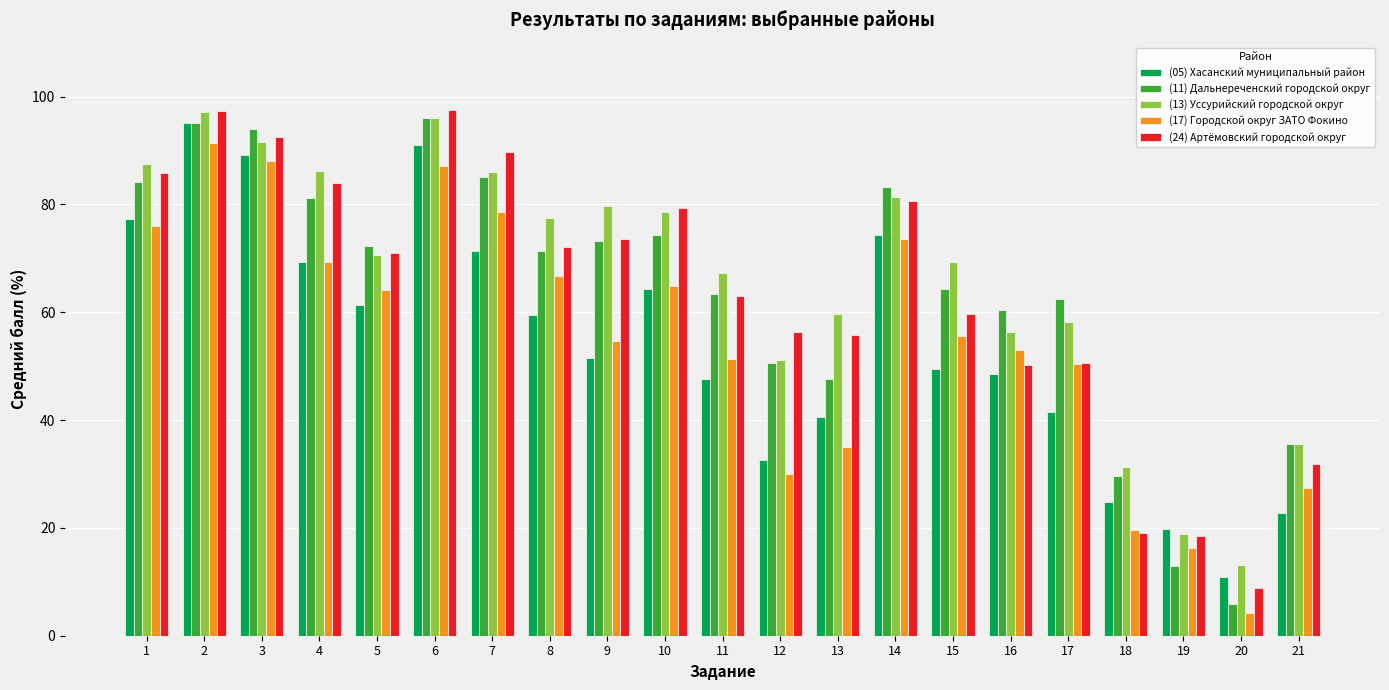

The value of (13) Уссурийский городской округ at 18 is 31.4. True or false?

True